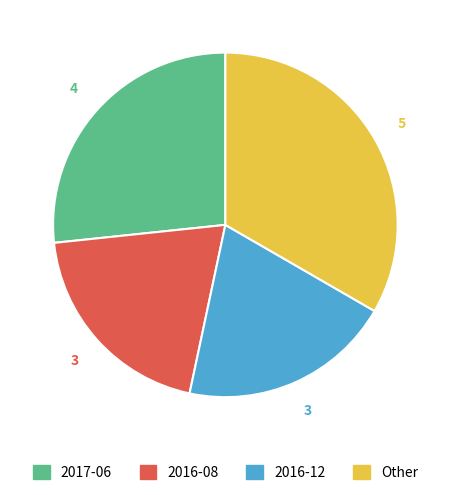

Is there any slice that represents more than half of the pie?

No